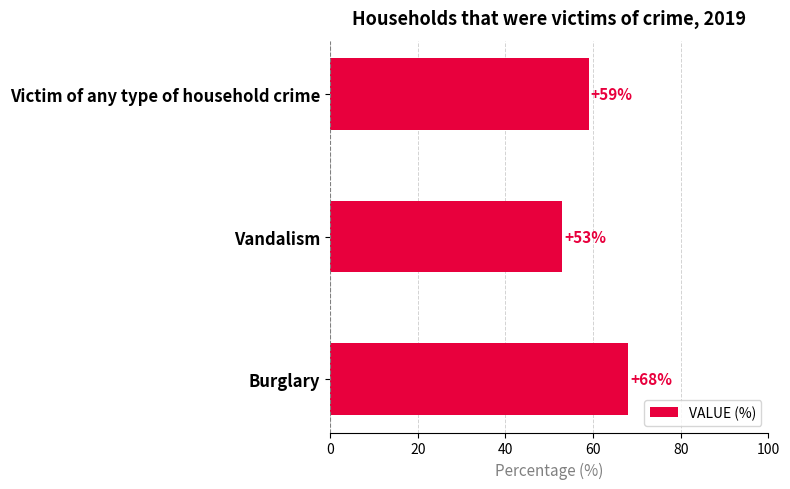

List the labels in order of value, largest first.

Burglary, Victim of any type of household crime, Vandalism